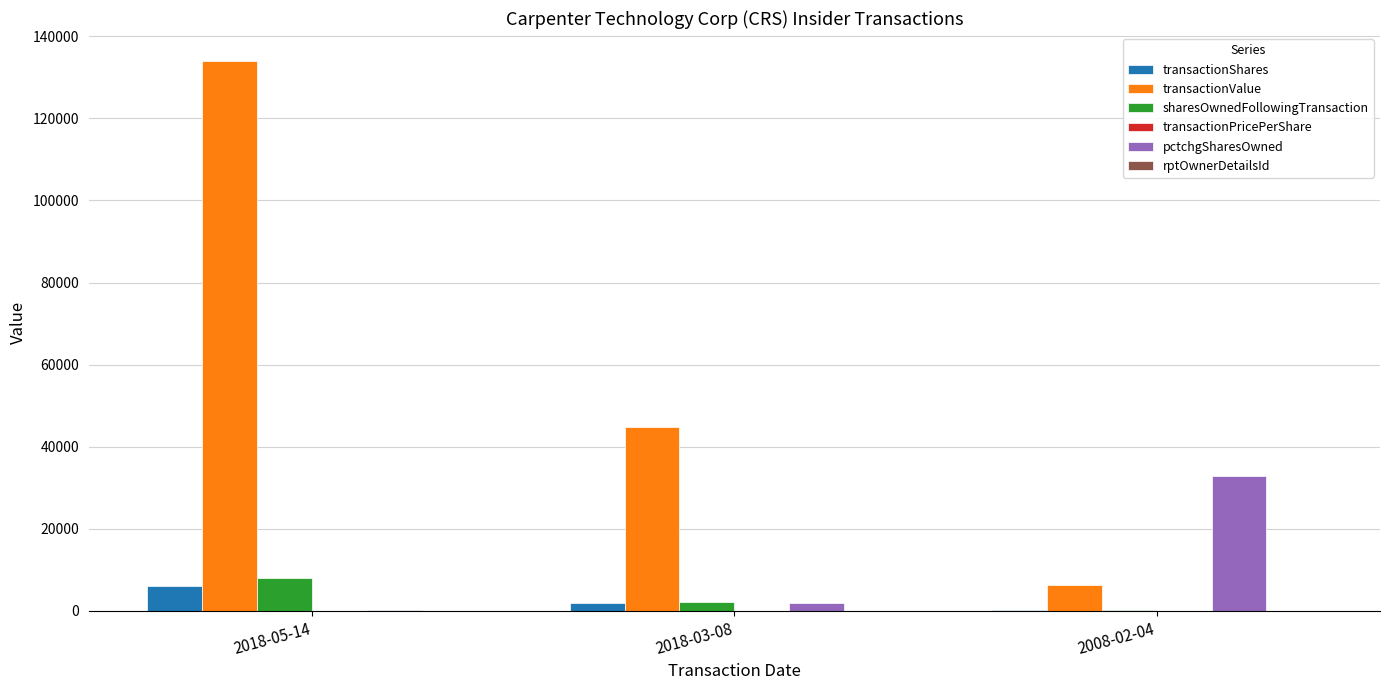

What is the total value across all series at 2008-02-04?

39274.4